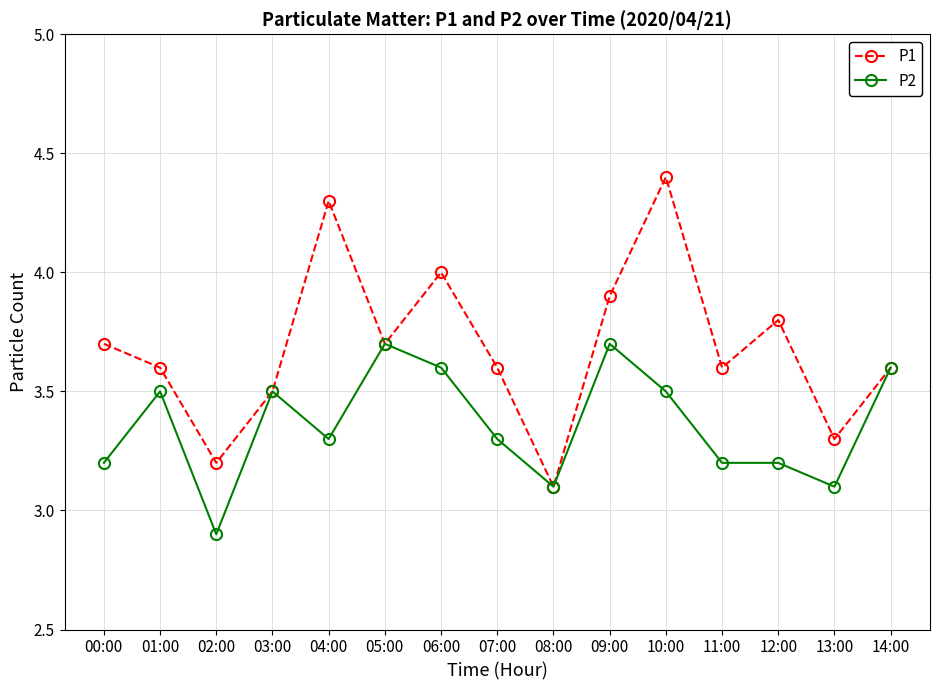

At 02:00, list the series in order from largest to smallest.

P1, P2